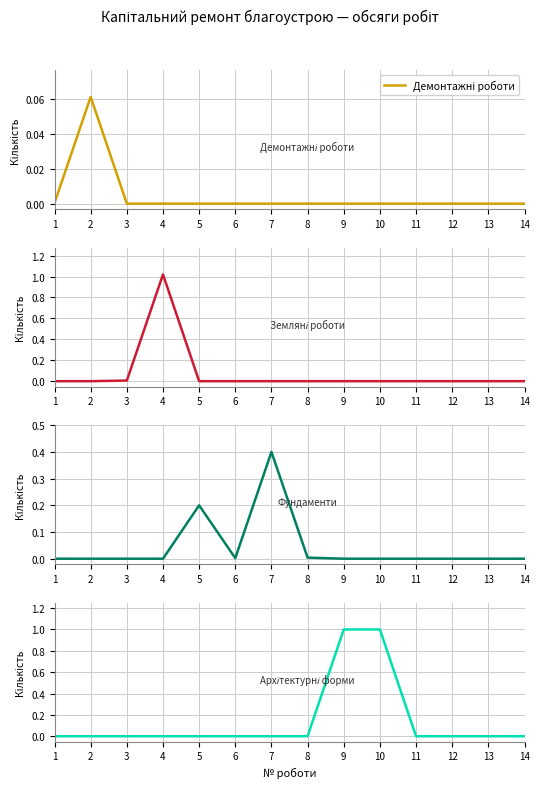

Is the value of Земляні роботи at 5 greater than the value of Фундаменти at 10?

No